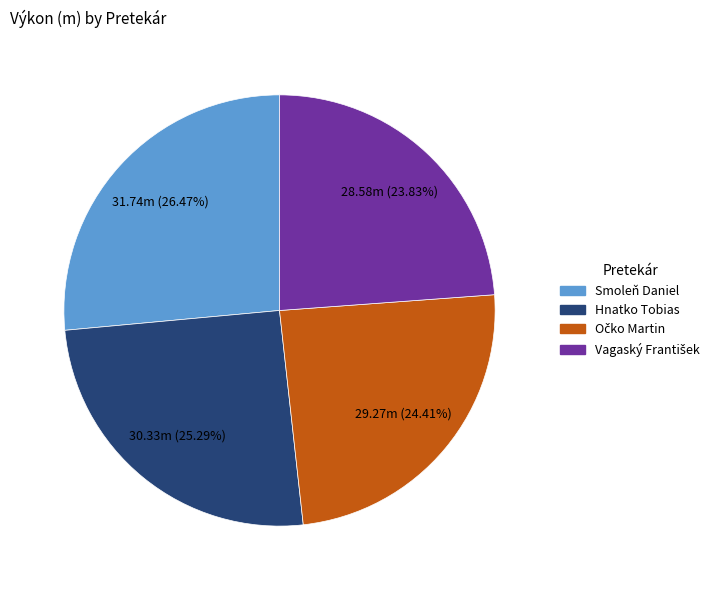

How many segments does this pie chart have?

4